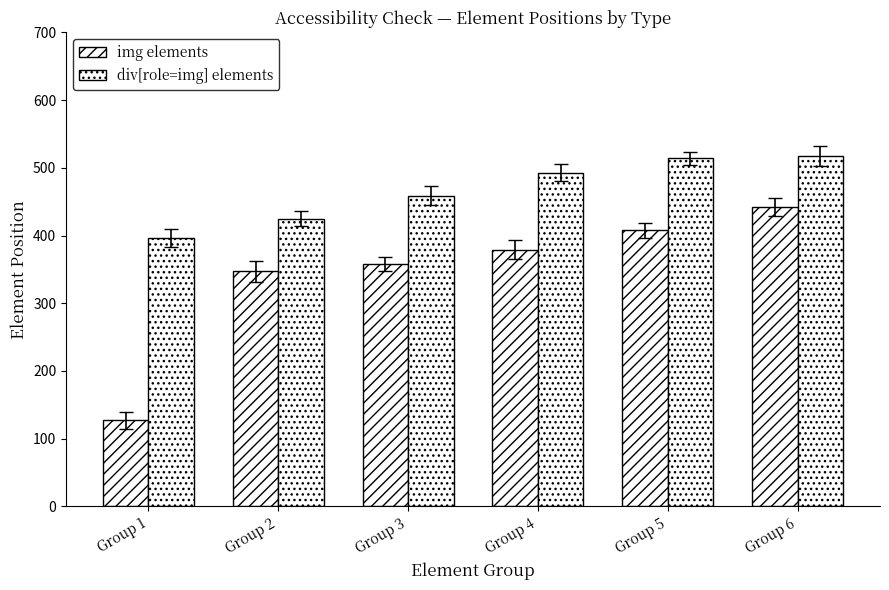

The img elements series shows 379 at Group 4. True or false?

True